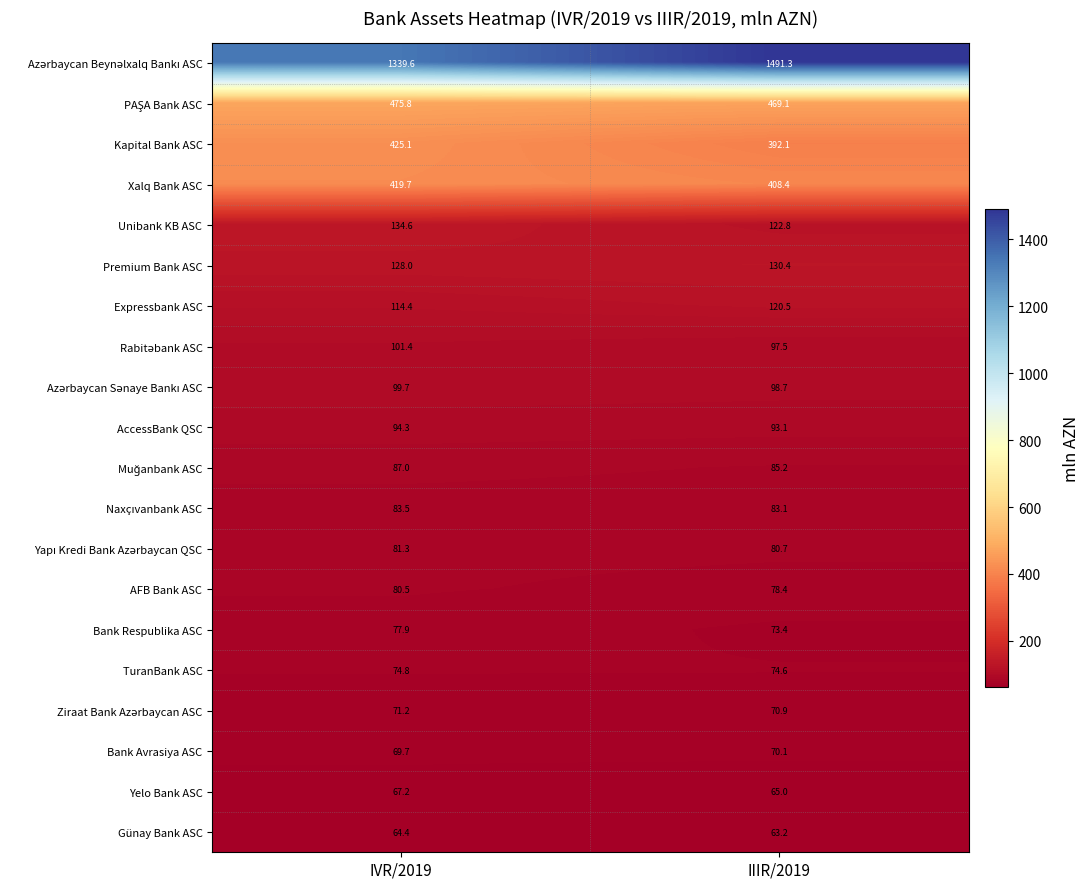

List the labels in order of Kapital Bank ASC value, smallest first.

IIIR/2019, IVR/2019